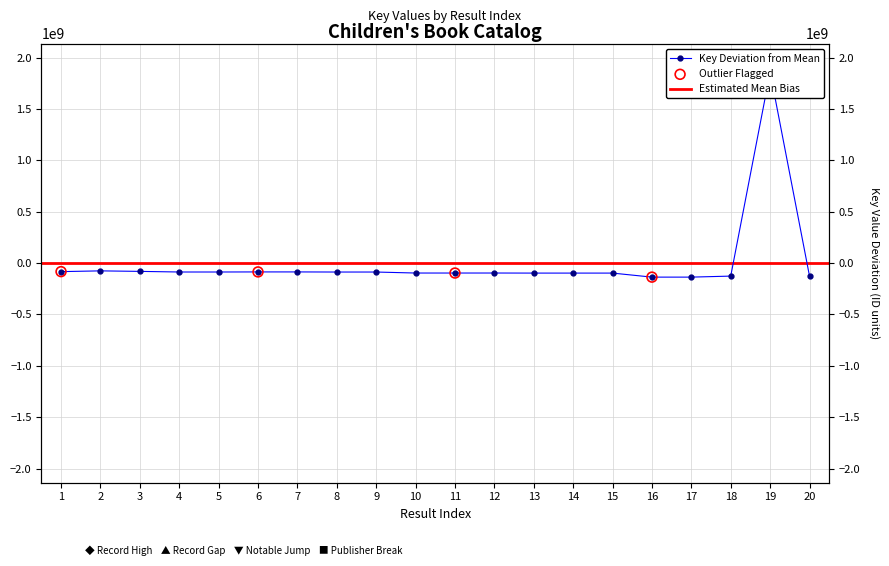

What is the change in value from 7 to 18?

-40671281.0